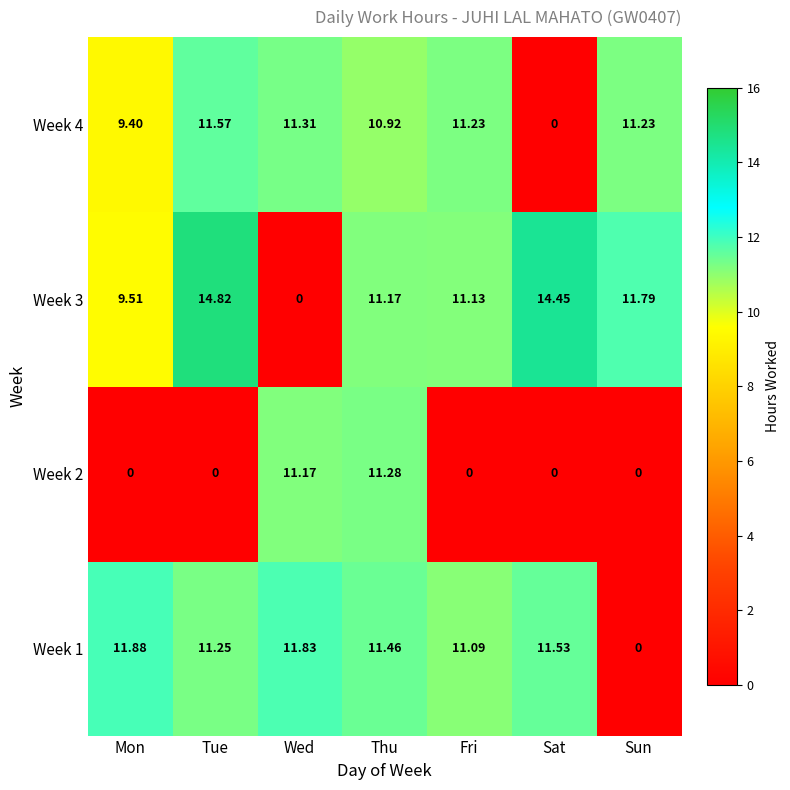

Which category has the lowest value in the Week 4 series?

Sat